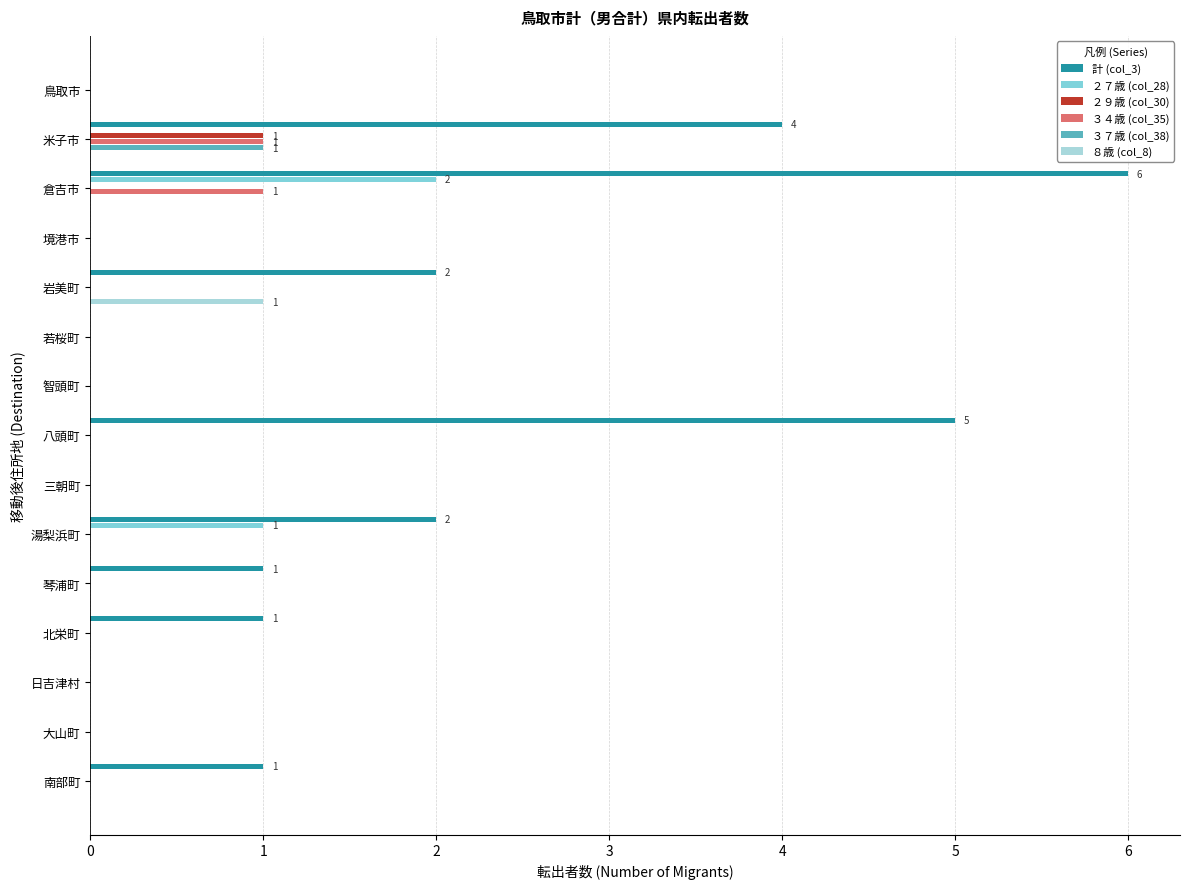

What is the sum of all ２７歳 (col_28) values?

3